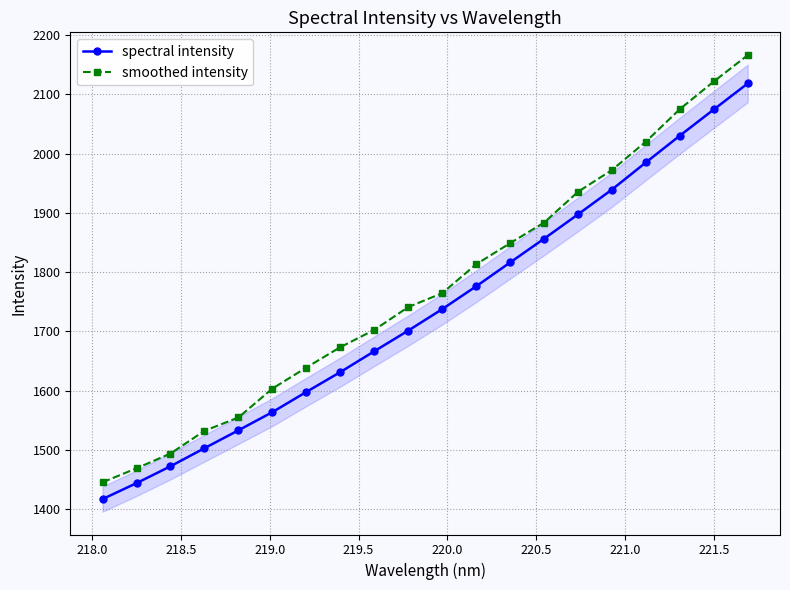

True or false: spectral intensity and smoothed intensity cross at least once.

False